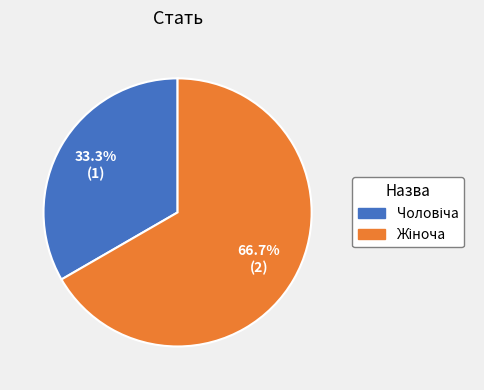

Count the number of slices in the pie.

2